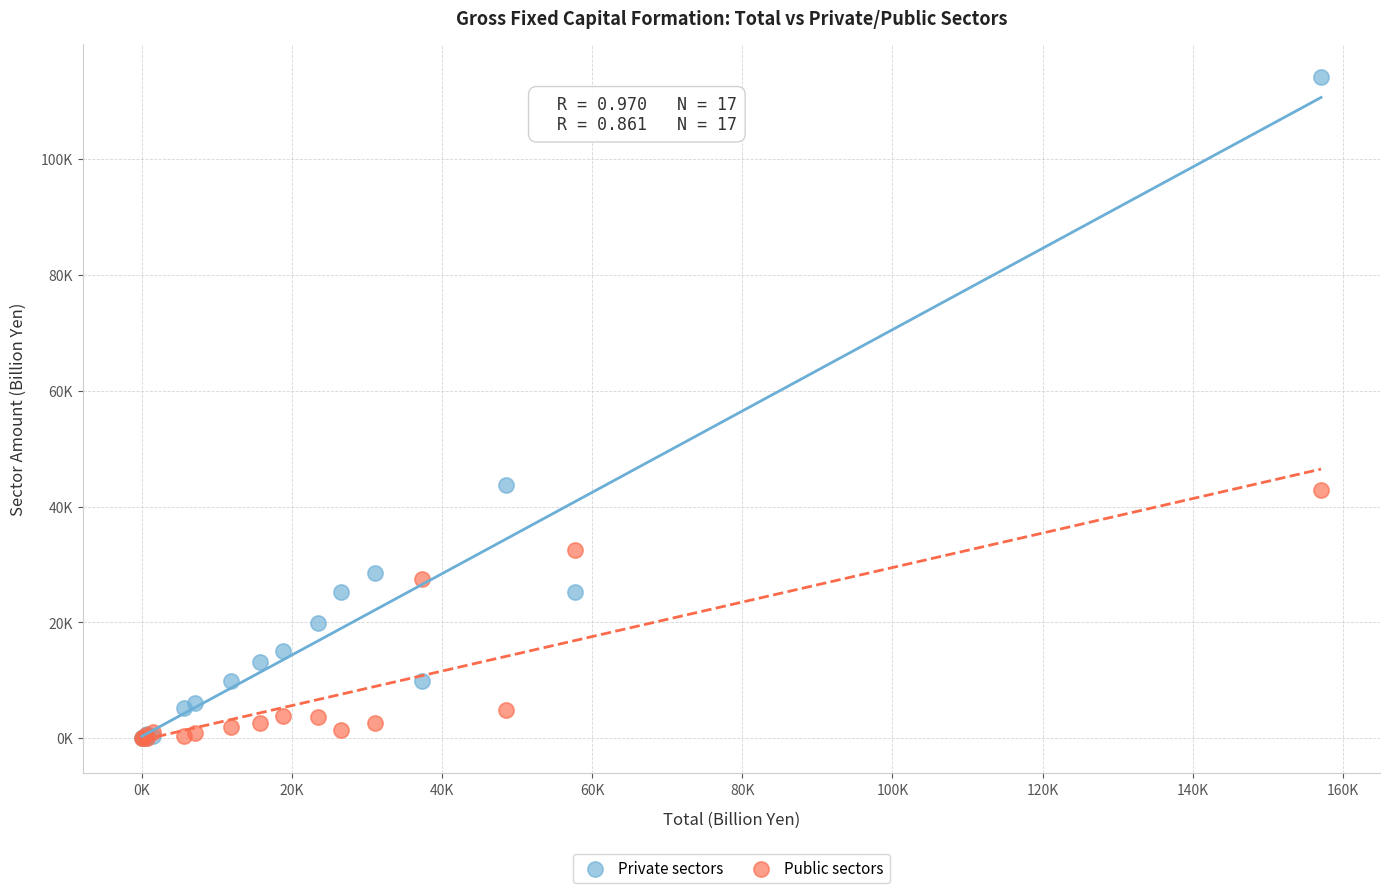

What are all the series names shown in the legend?

Private sectors, Public sectors